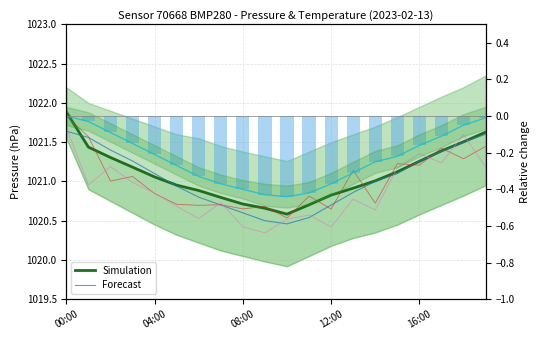

Between 18 and 13, which is larger?

18